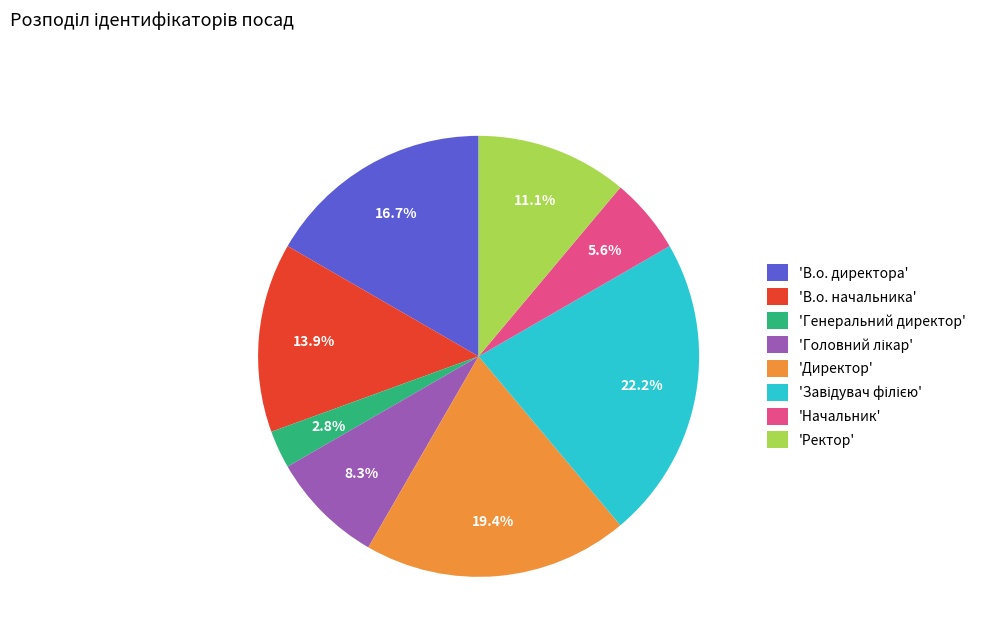

Is the sum of 'Начальник' and 'В.о. директора' greater than half?

No